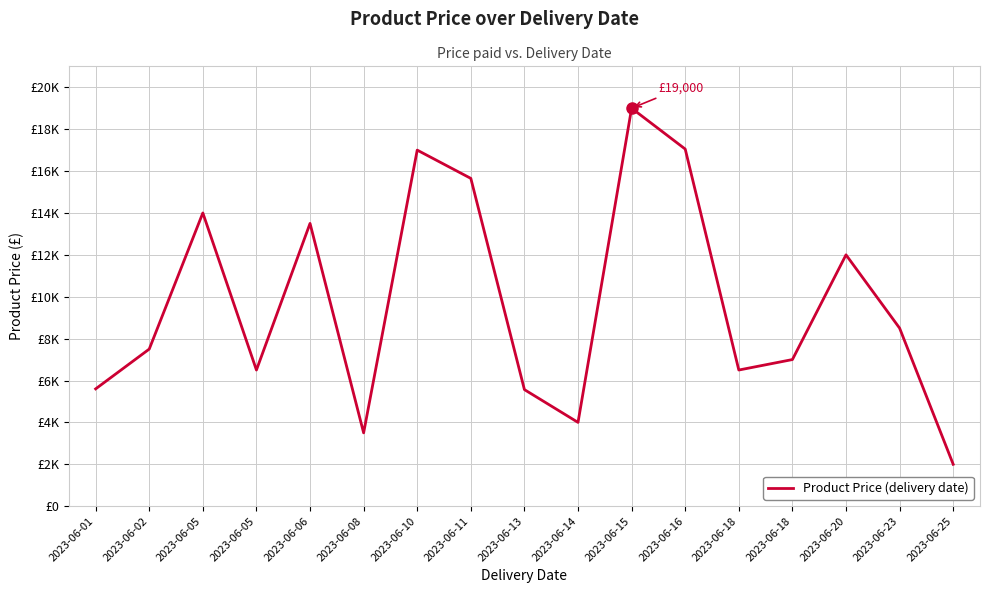

Between 2023-06-15 and 2023-06-02, which is larger?

2023-06-15